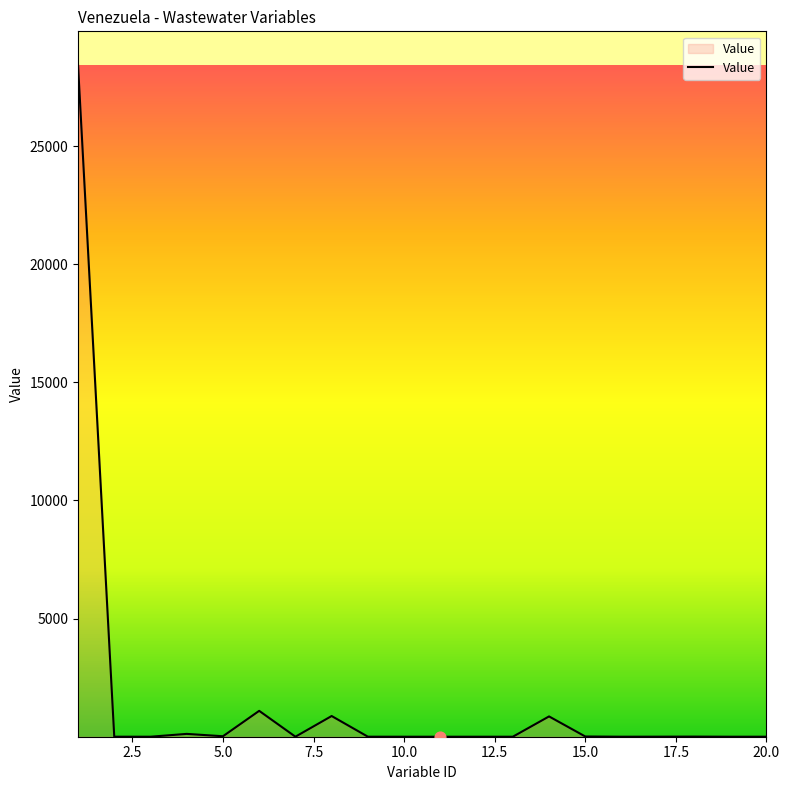

What is the maximum value shown in the chart?

28435.9